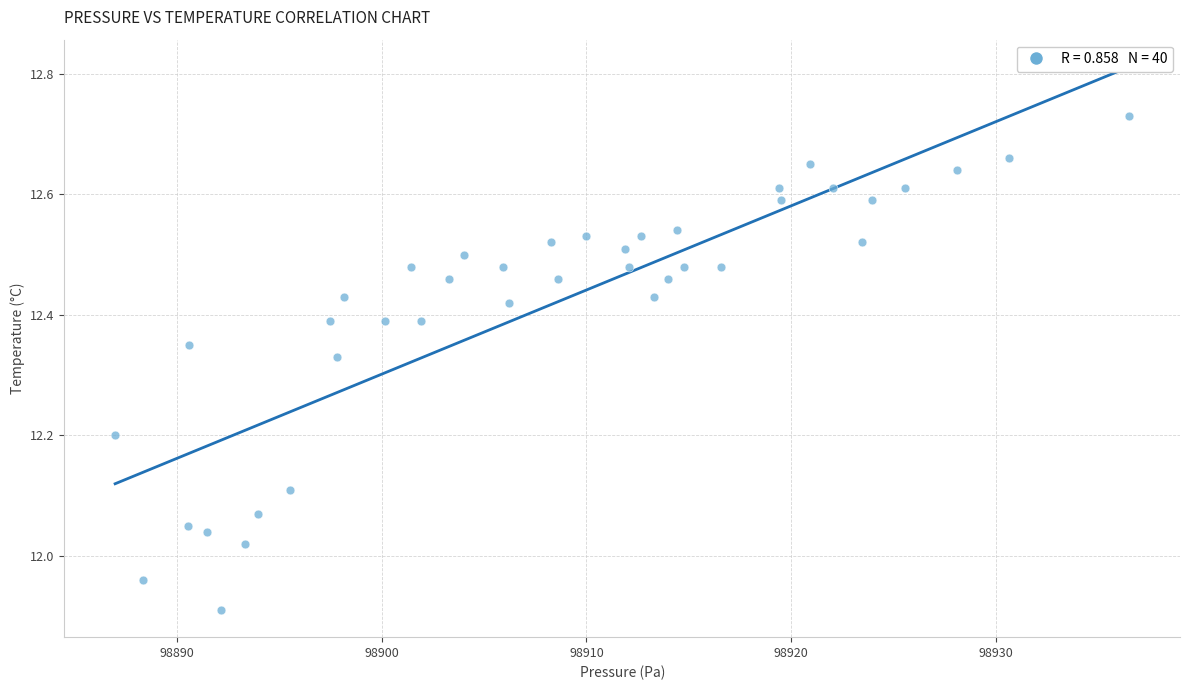

What is the range of X values (max minus min)?

49.6